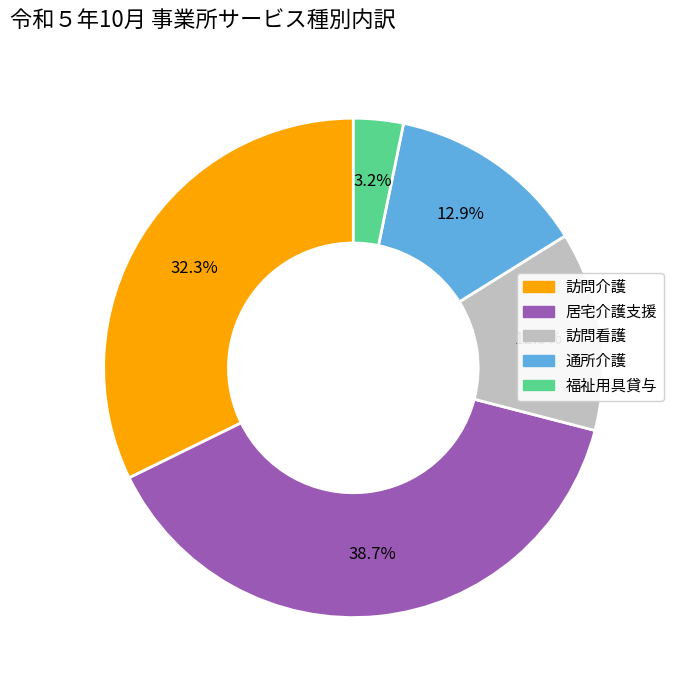

How many slices are in this pie chart?

5